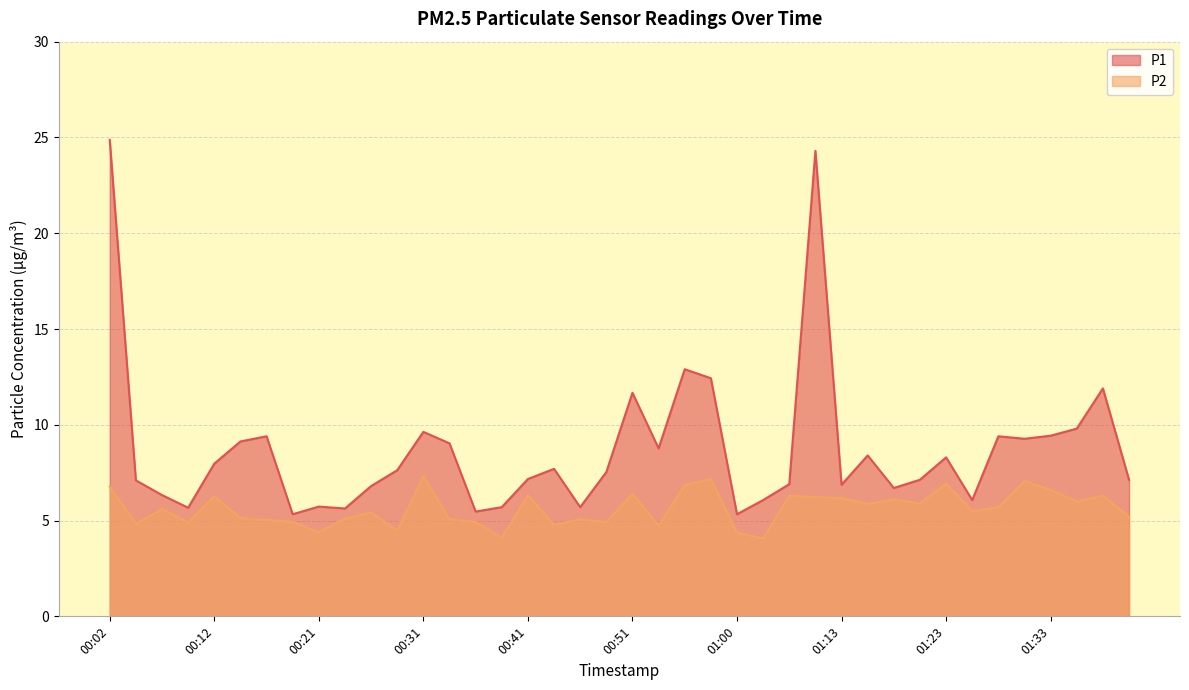

What is the label of the 18th point from the left?

00:43